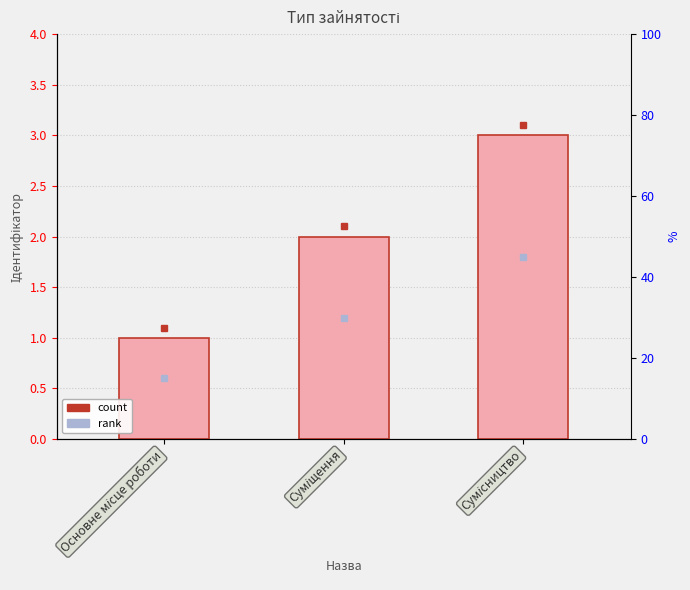

What position from the left is Основне місце роботи?

1